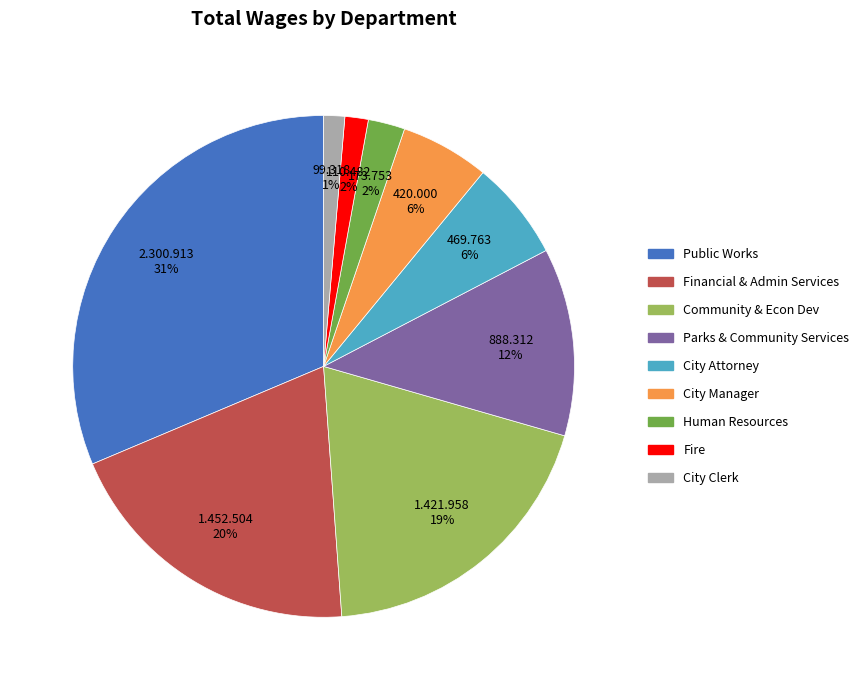

To the nearest percent, what percentage of the pie is Parks & Community Services?

12%